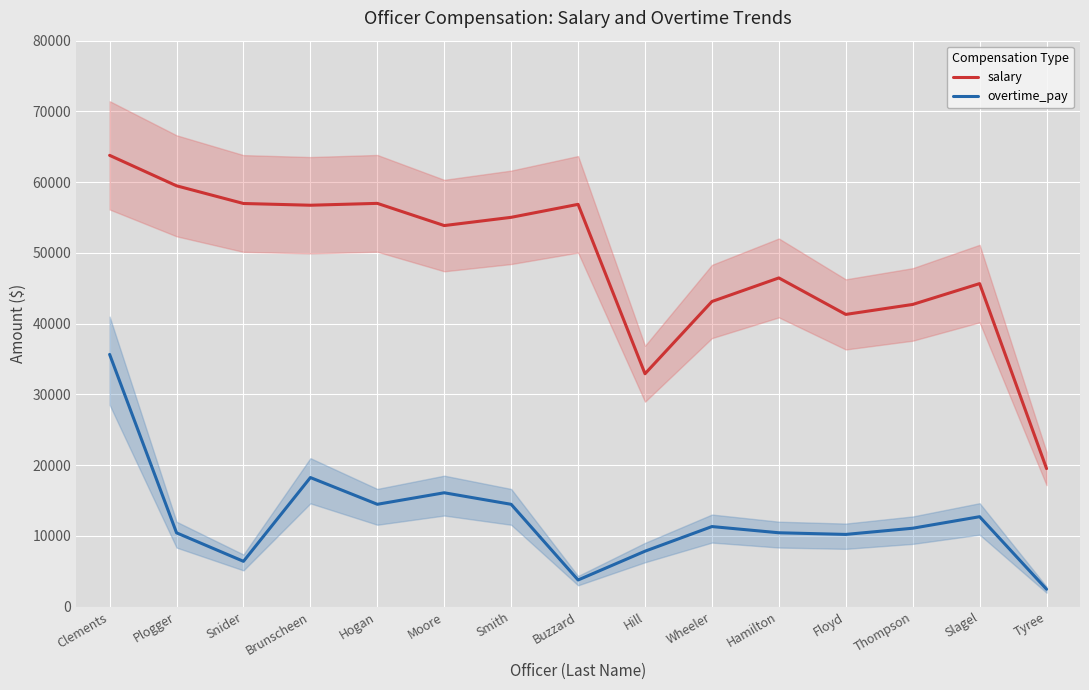

Is the value of salary at Floyd greater than the value of overtime_pay at Clements?

Yes